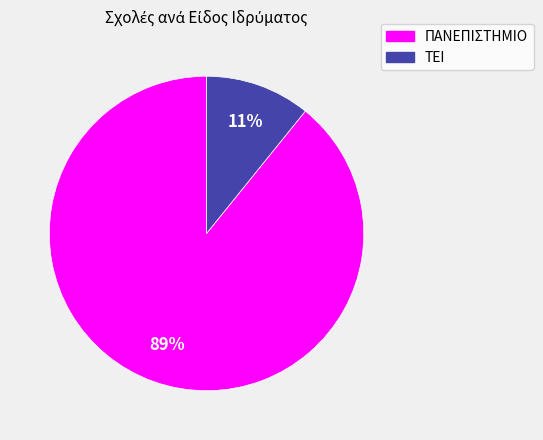

Combined, do ΠΑΝΕΠΙΣΤΗΜΙΟ and ΤΕΙ account for over 50%?

Yes